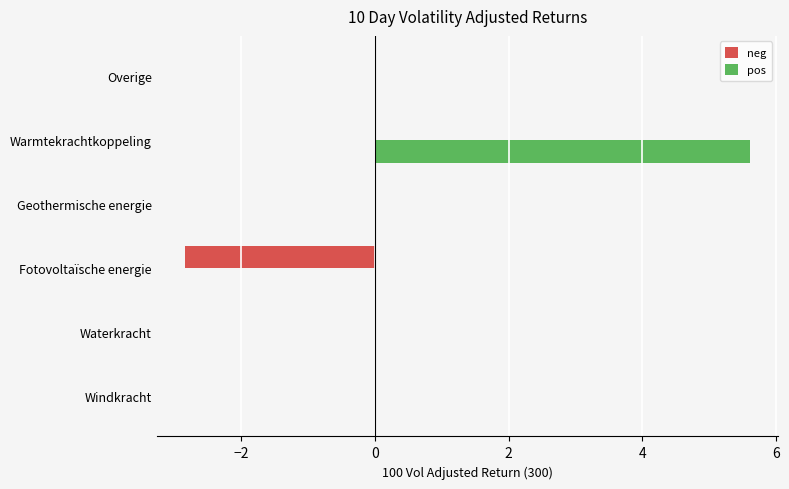

True or false: neg has a value of 0.0 at Windkracht.

True